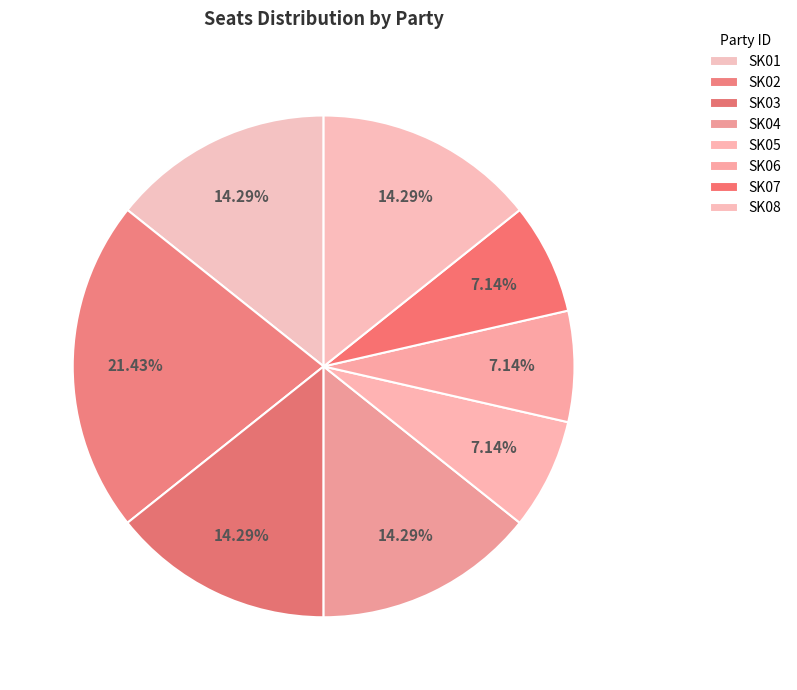

True or false: SK04 accounts for 28% of the total.

False